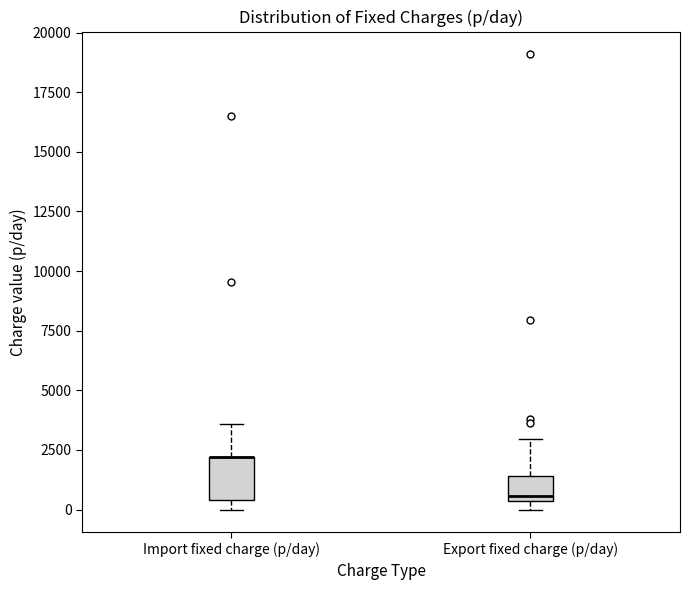

Reading left to right, transcribe this box plot: for each box, give where its median line is, the range the box spans, and where its two whiskers end, as read against the y-axis. The values are not printed on the chart, so give them approximately, as read against the axis.

Import fixed charge (p/day): median 2000 (drawn on the box's upper edge), box 500 to 2000, whiskers 0 to 3500
Export fixed charge (p/day): median 500 (just above the box's lower edge), box 500 to 1500, whiskers 0 to 3000